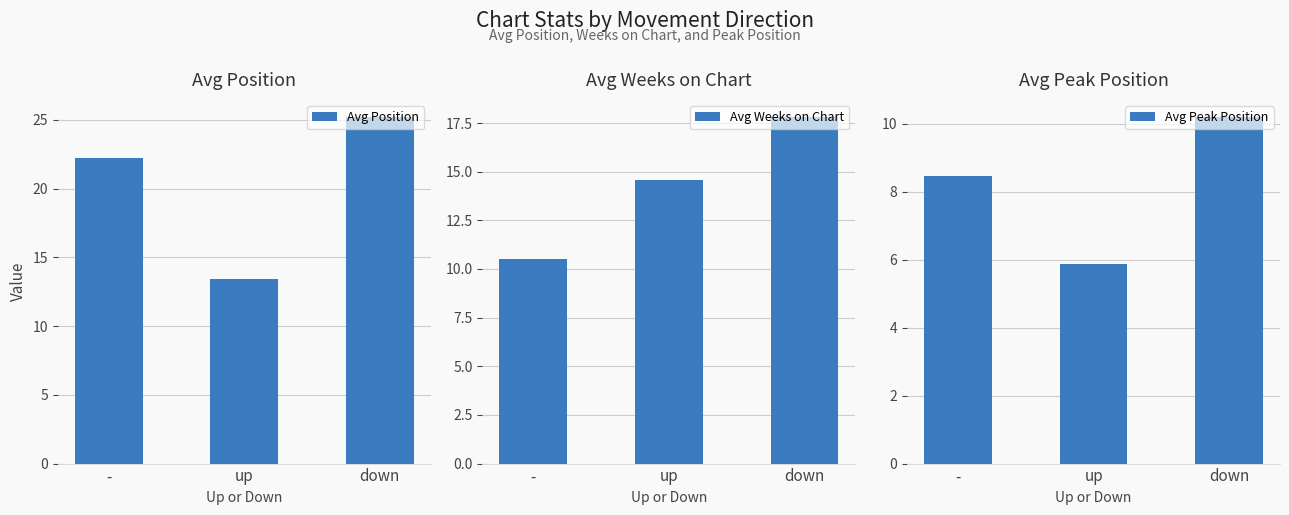

Reading left to right, what are all the values shown in this chart?

Avg Position: 22.2	13.4	25.2
Avg Weeks on Chart: 10.5	14.6	17.8
Avg Peak Position: 8.5	5.9	10.2